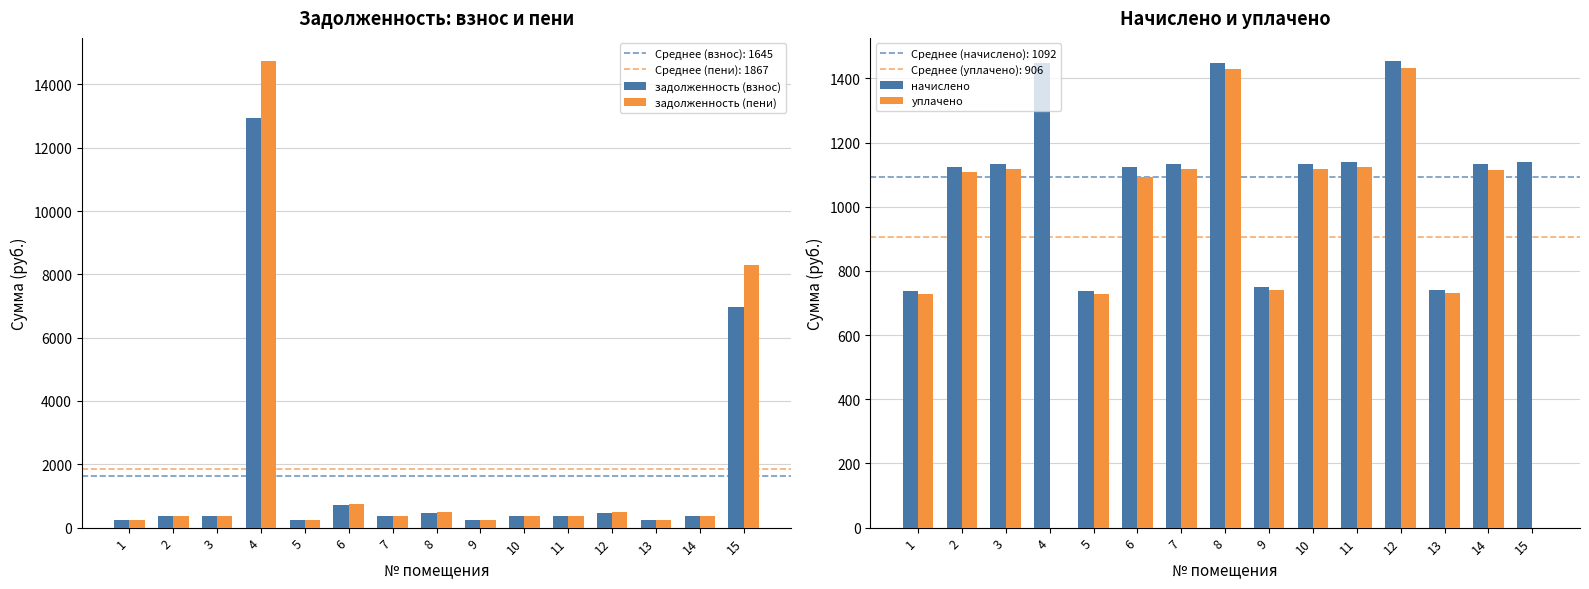

Which label corresponds to the largest value in the chart?

4